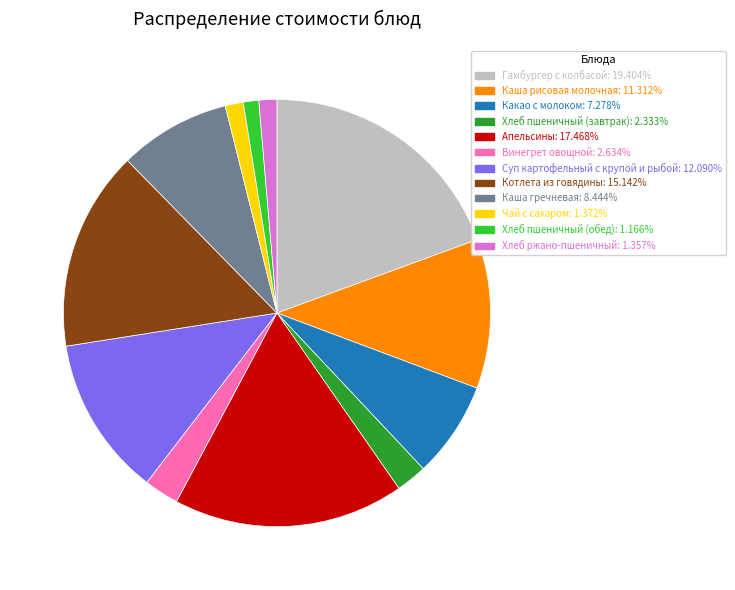

Is Хлеб пшеничный (завтрак) the majority of the pie?

No